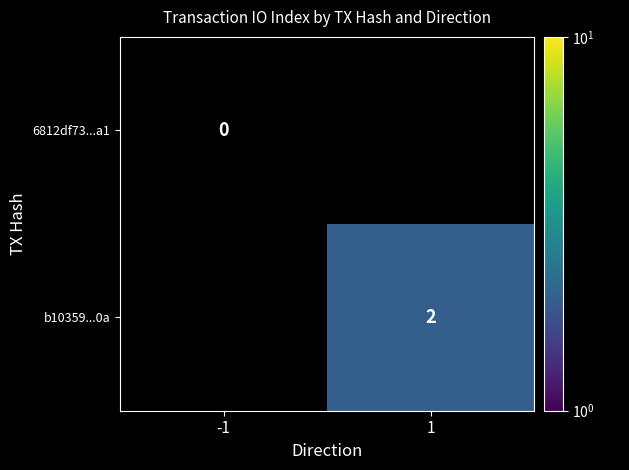

The value of b10359...0a at 1 is 2. True or false?

True